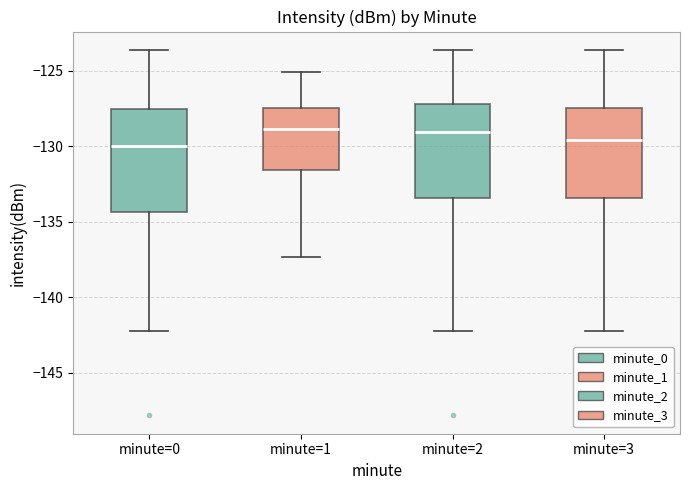

Reading left to right, read every box against the y-axis: the position of its median line, the range the box covers, and the ends of its whiskers. The values are not printed on the chart, so give them approximately, as read against the axis.

minute=0: median -130.0, box -134.5 to -127.5, whiskers -142.5 to -123.5
minute=1: median -129.0, box -131.5 to -127.5, whiskers -137.5 to -125.0
minute=2: median -129.0, box -133.5 to -127.0, whiskers -142.5 to -123.5
minute=3: median -129.5, box -133.5 to -127.5, whiskers -142.5 to -123.5